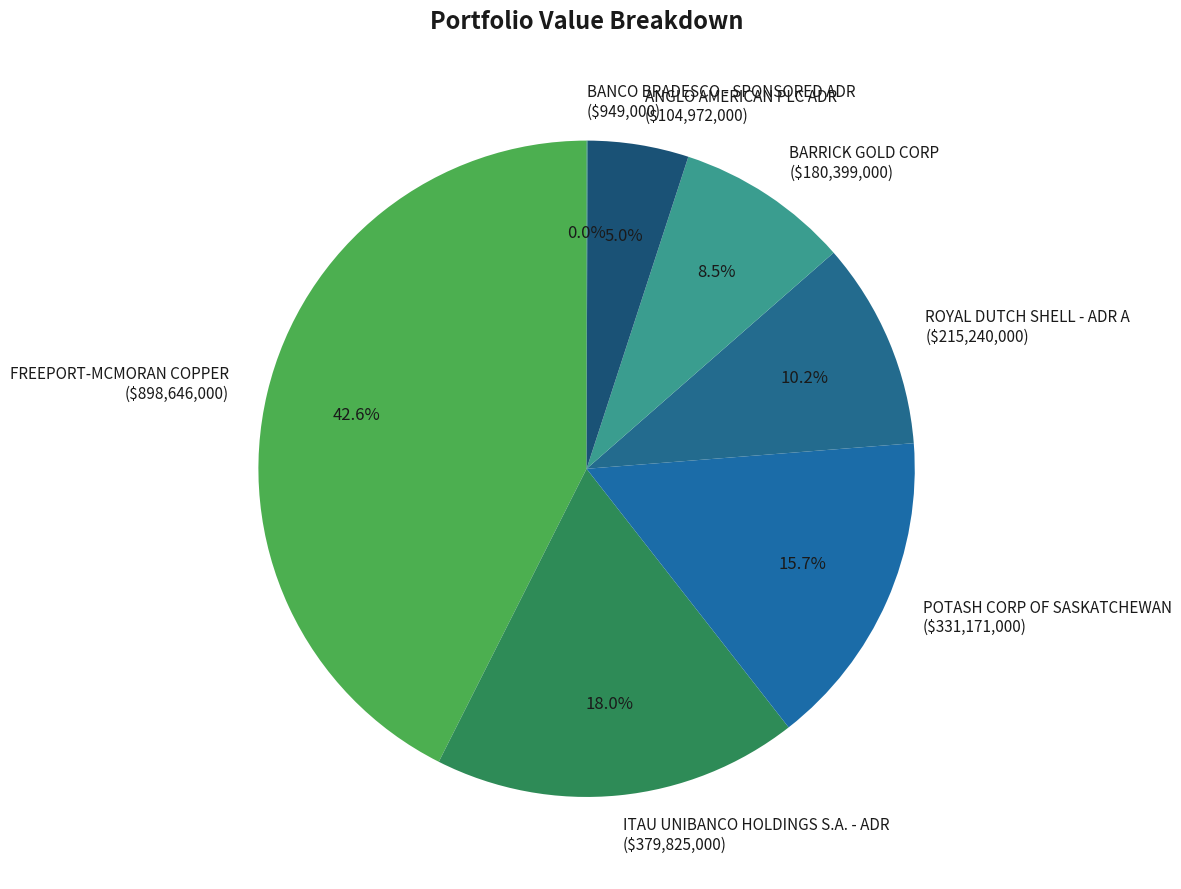

To the nearest percent, what is the average slice percentage?

14%